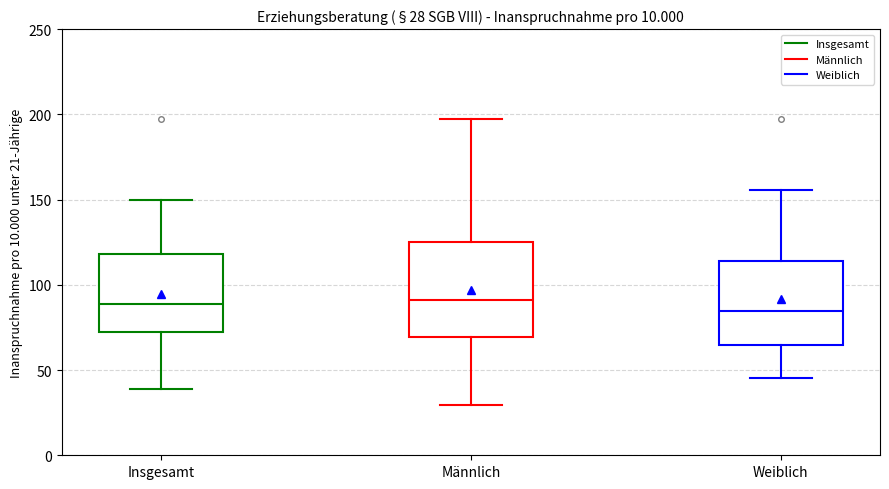

Which box is the tallest, from its lower edge to its upper edge?

Männlich